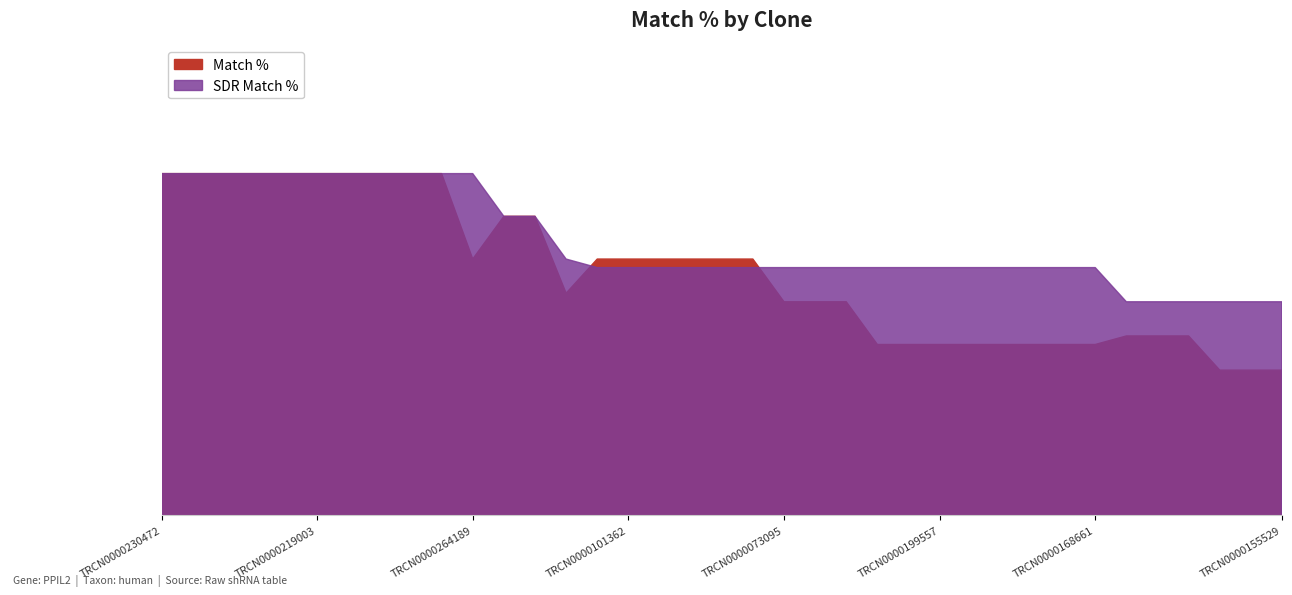

True or false: Match % has more than 0 interior local peaks.

False